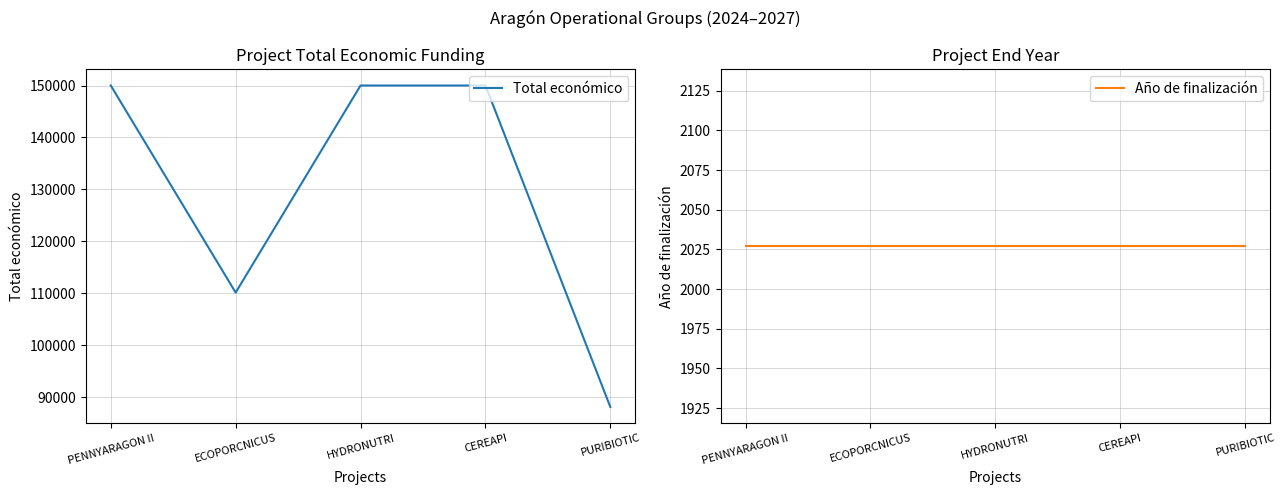

At which category does the chart reach its peak across all series?

PENNYARAGON II